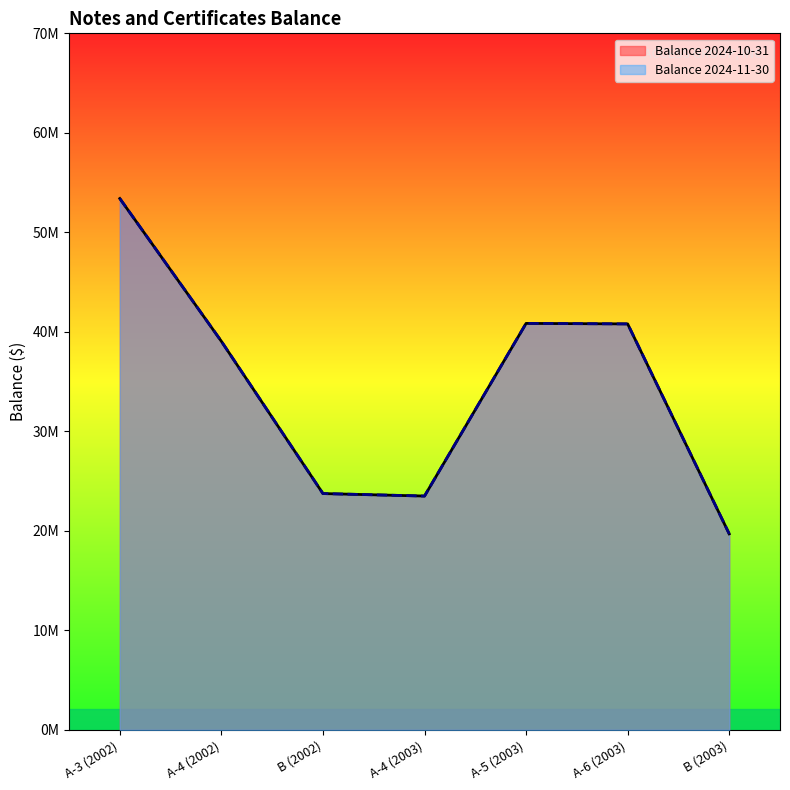

Reading left to right, extract all data points from this chart.

Balance 2024-10-31: A-3 (2002)=53400000	A-4 (2002)=39050000	B (2002)=23750000	A-4 (2003)=23500000	A-5 (2003)=40850000	A-6 (2003)=40800000	B (2003)=19700000
Balance 2024-11-30: A-3 (2002)=53400000	A-4 (2002)=39050000	B (2002)=23750000	A-4 (2003)=23500000	A-5 (2003)=40850000	A-6 (2003)=40800000	B (2003)=19700000